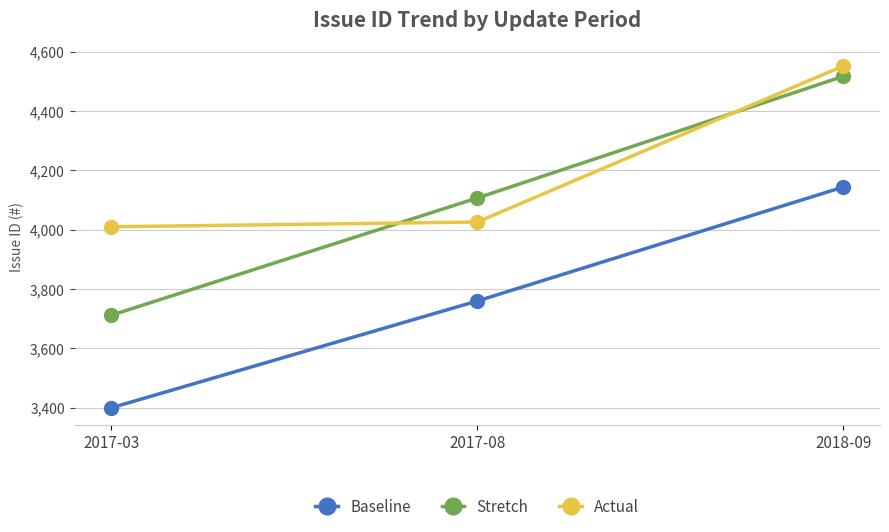

What is the value of the Baseline point at the 2nd from the left?

3760